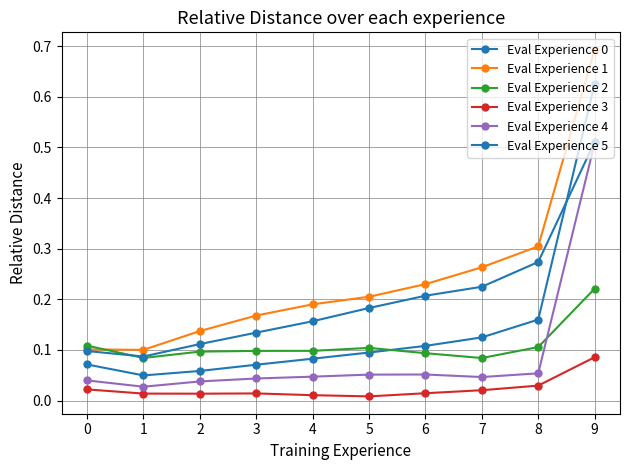

Is the value of Eval Experience 5 at 6 greater than the value of Eval Experience 0 at 2?

Yes